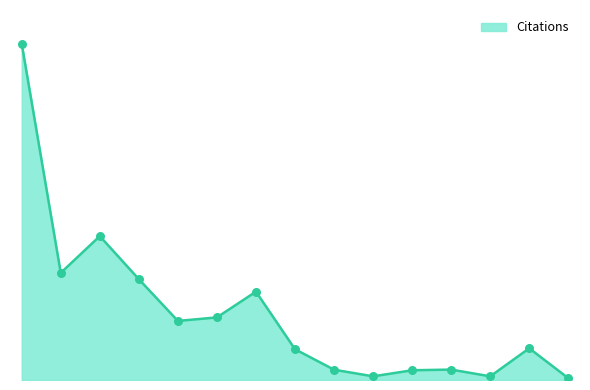

Is this an area chart (filled region under the line)?

Yes